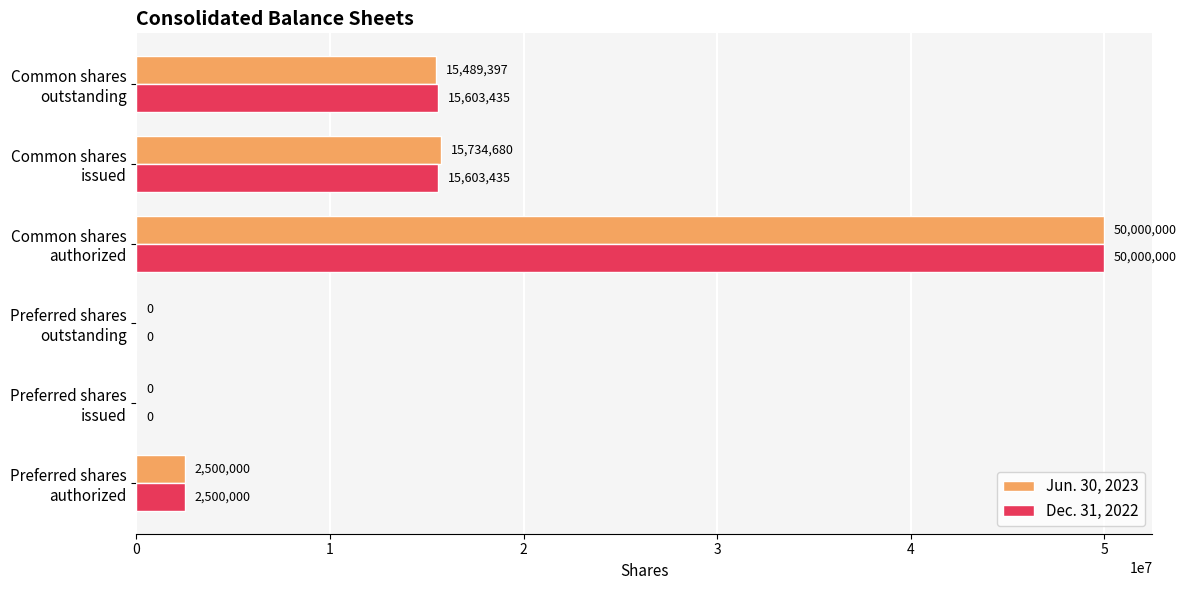

At which category is the sum across all series the highest?

Common shares
authorized